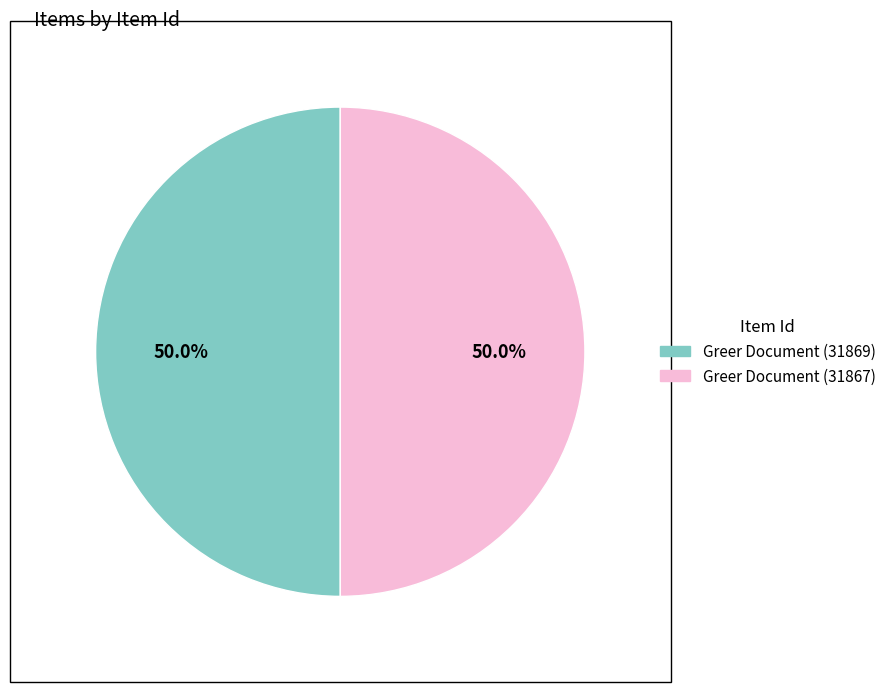

How many slices are in this pie chart?

2